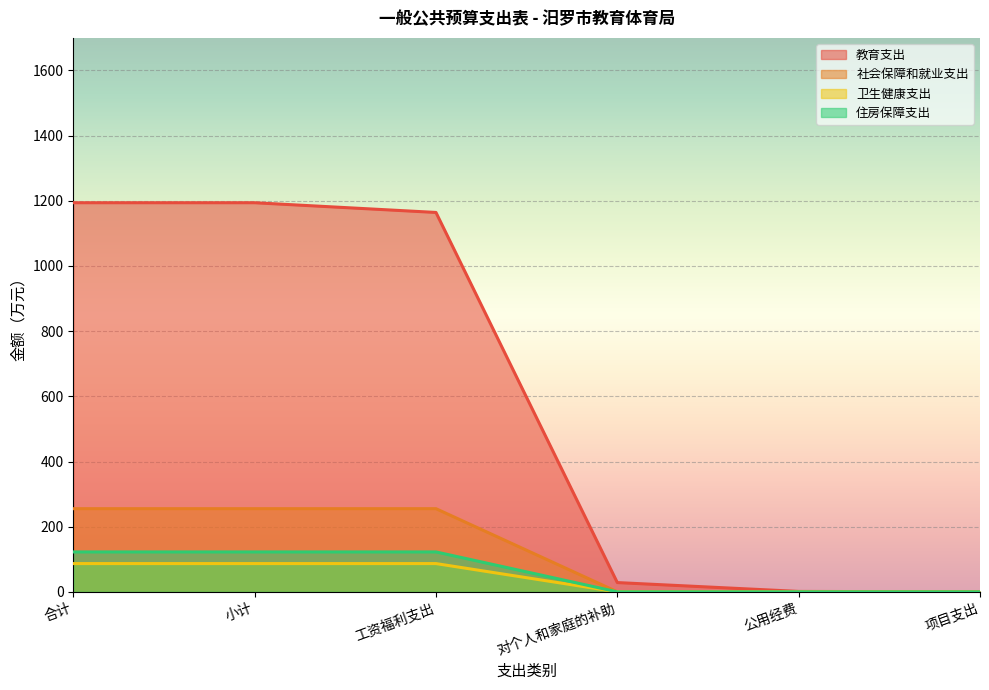

True or false: 社会保障和就业支出 has a value of 0.0 at 对个人和家庭的补助.

True